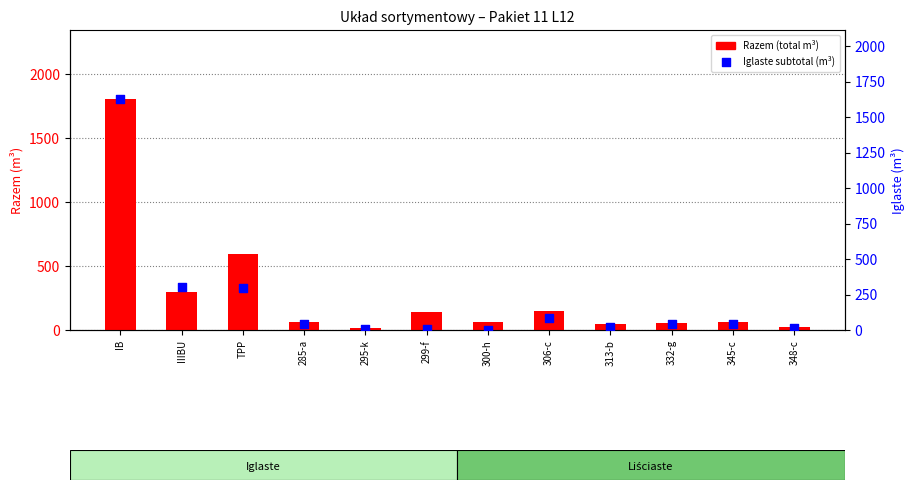

Which series contains the highest Y value?

Razem (total)